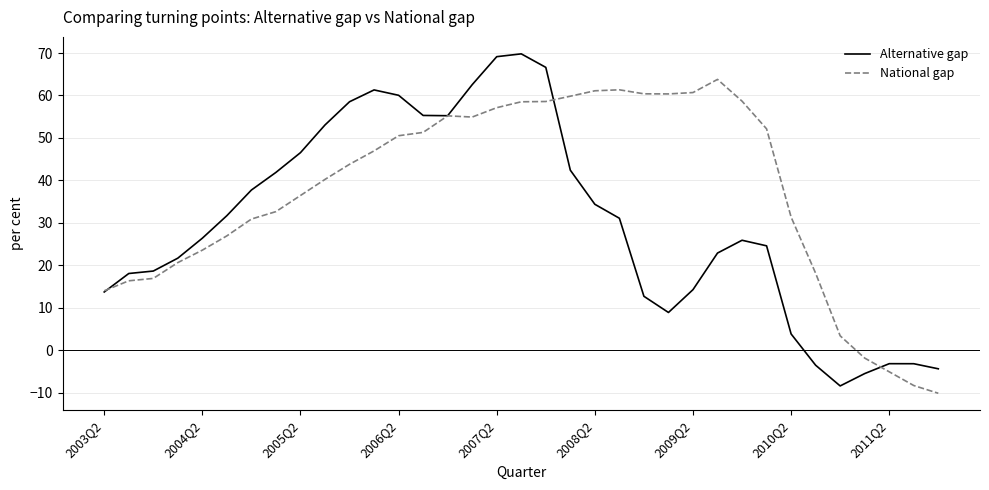

Which series has the largest total across all categories?

National gap